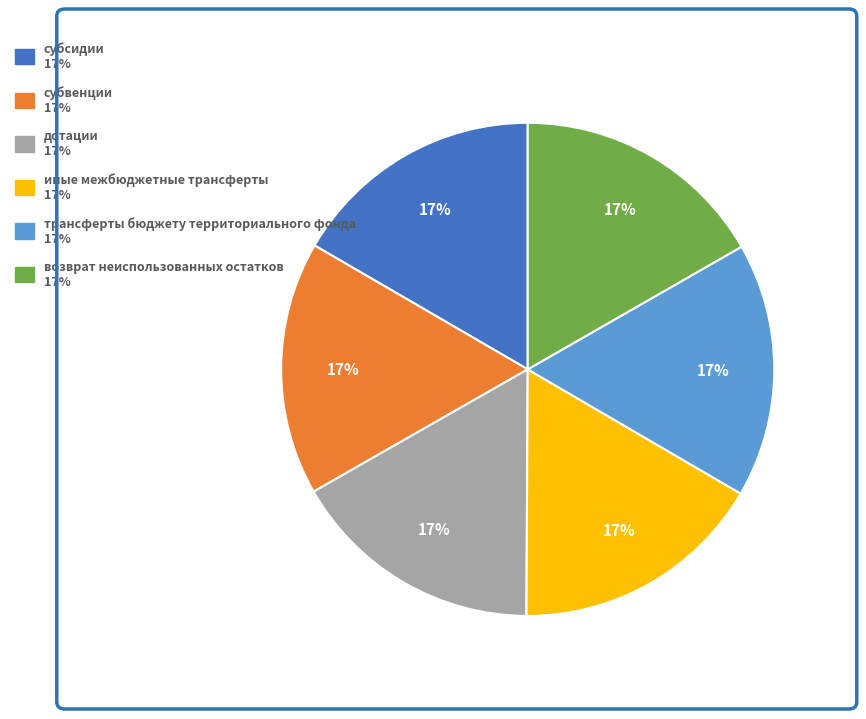

Which category has the biggest portion of the pie?

возврат неиспользованных остатков